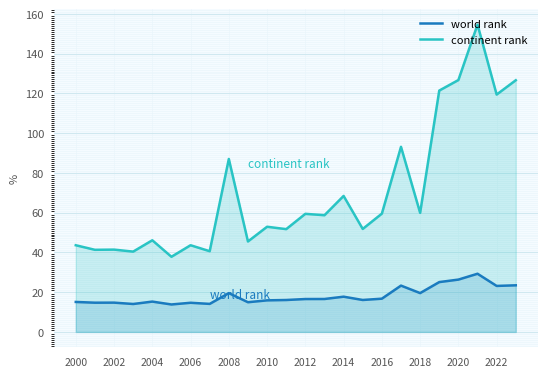

What is the difference between the world rank values at 2010 and 2018?

3.7